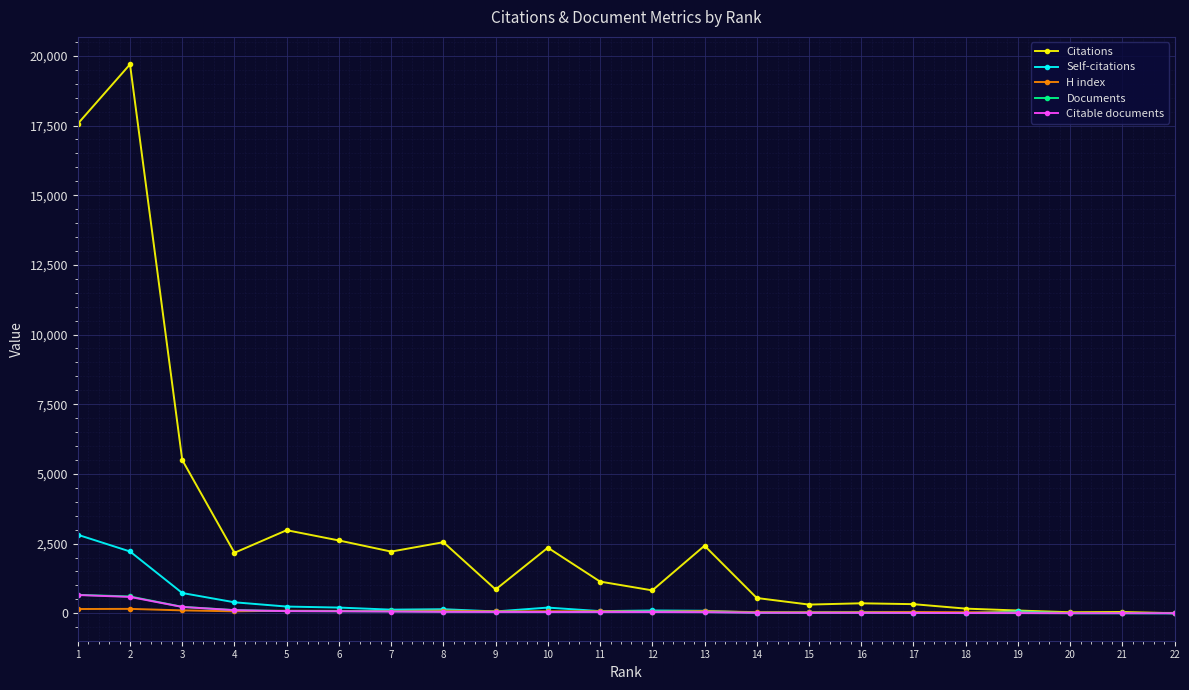

Where is the first local minimum for Citations?

4